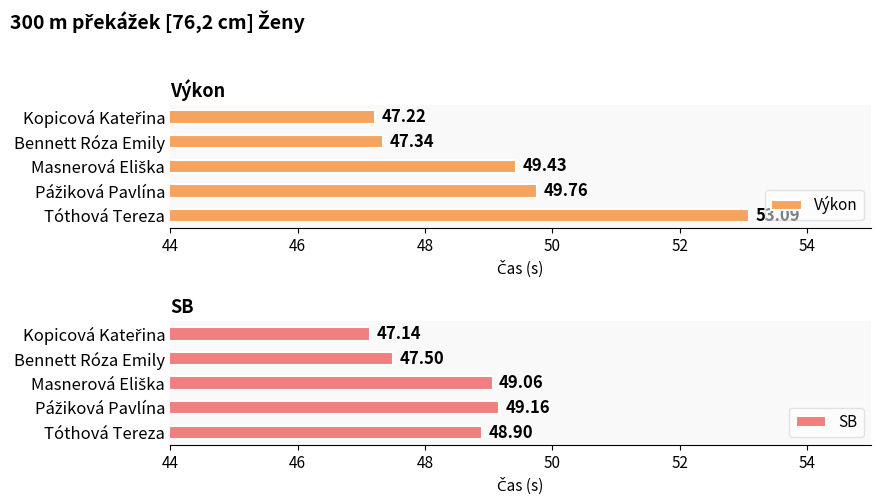

Rank the series by their average value, from highest to lowest.

Výkon, SB